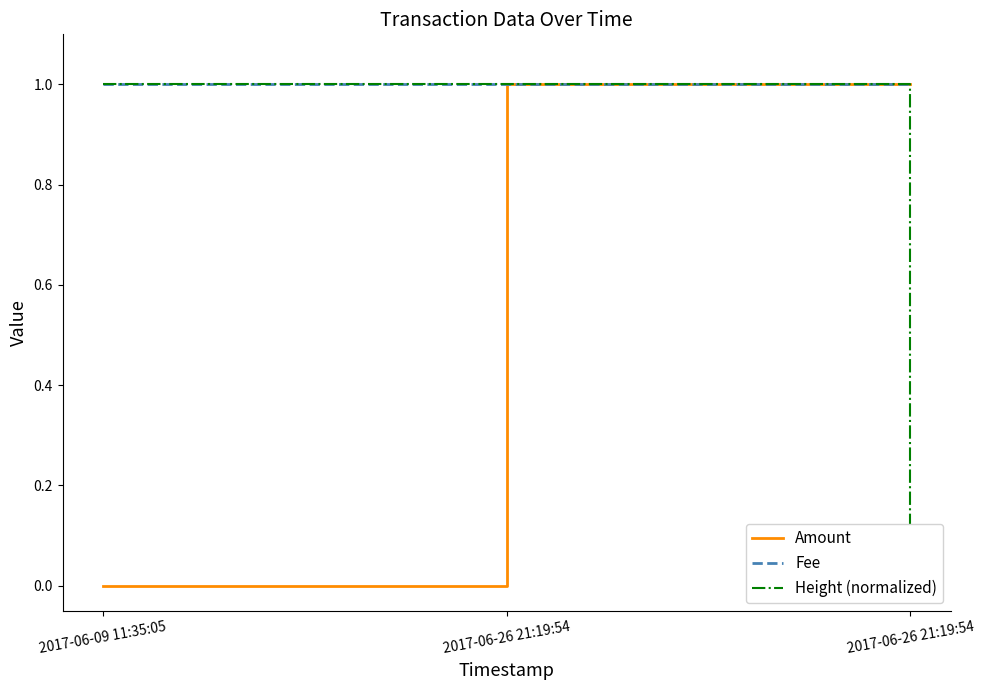

What is the value of the Amount point at the 3rd from the left?

1.0